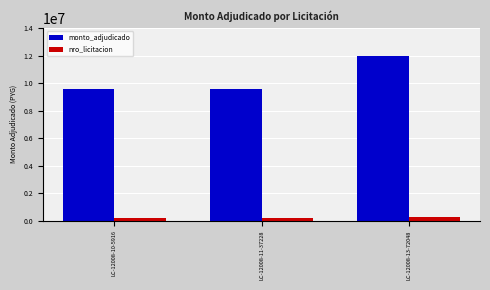

Does the chart contain any negative values?

No